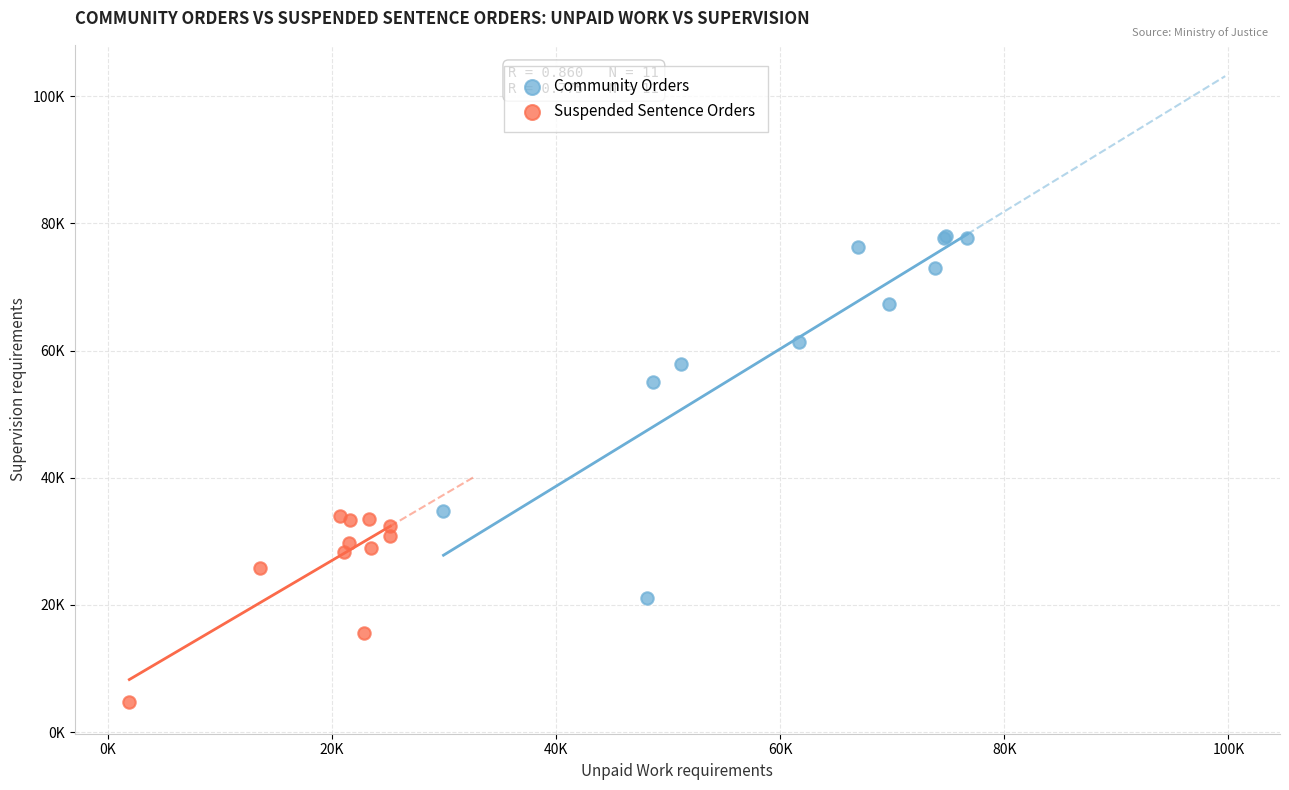

What are all the series names shown in the legend?

Community Orders, Suspended Sentence Orders